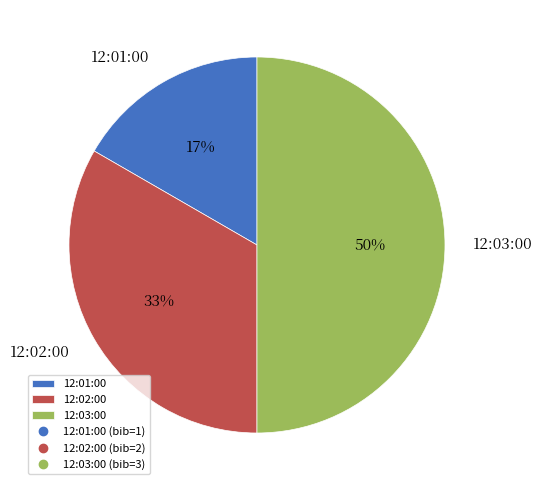

Which category has the biggest portion of the pie?

12:03:00